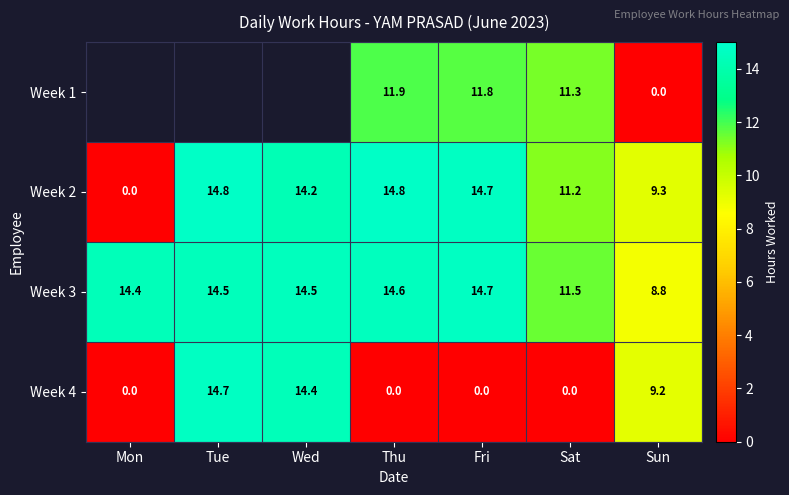

What is the sum of the Week 4 values at Wed and Mon?

14.4